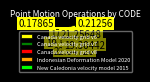

Combined, do Canada velocity grid v7 and Canada velocity grid v6 account for over 50%?

No